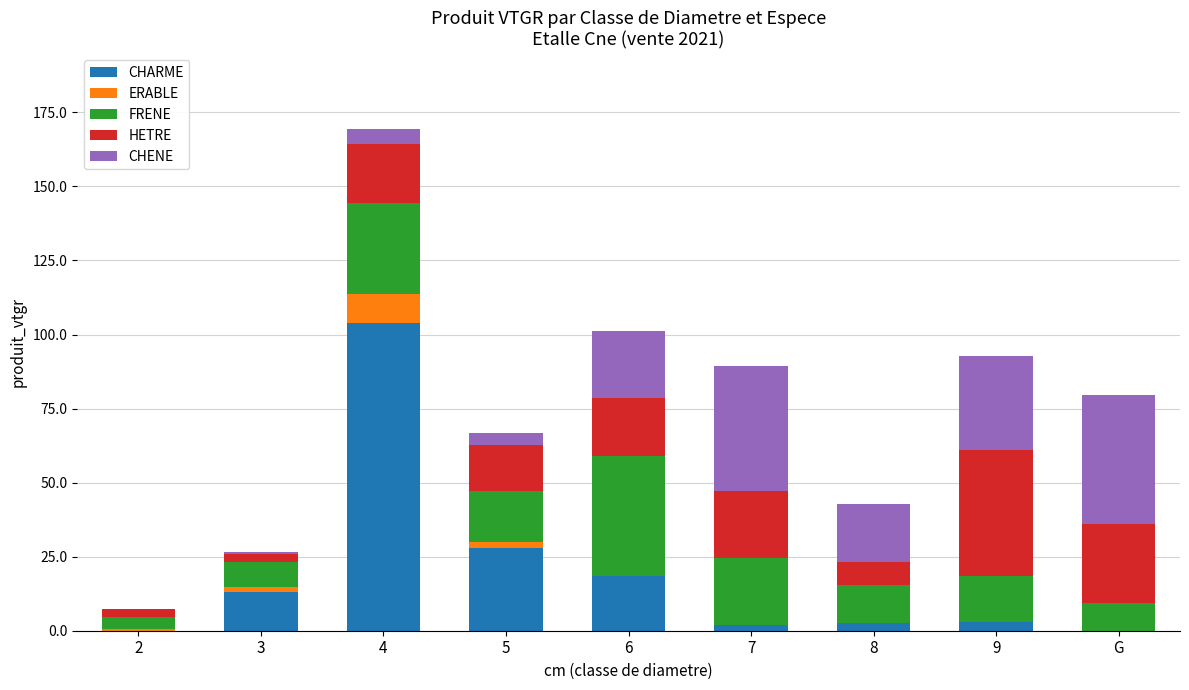

What is the sum of all CHARME values?

170.8